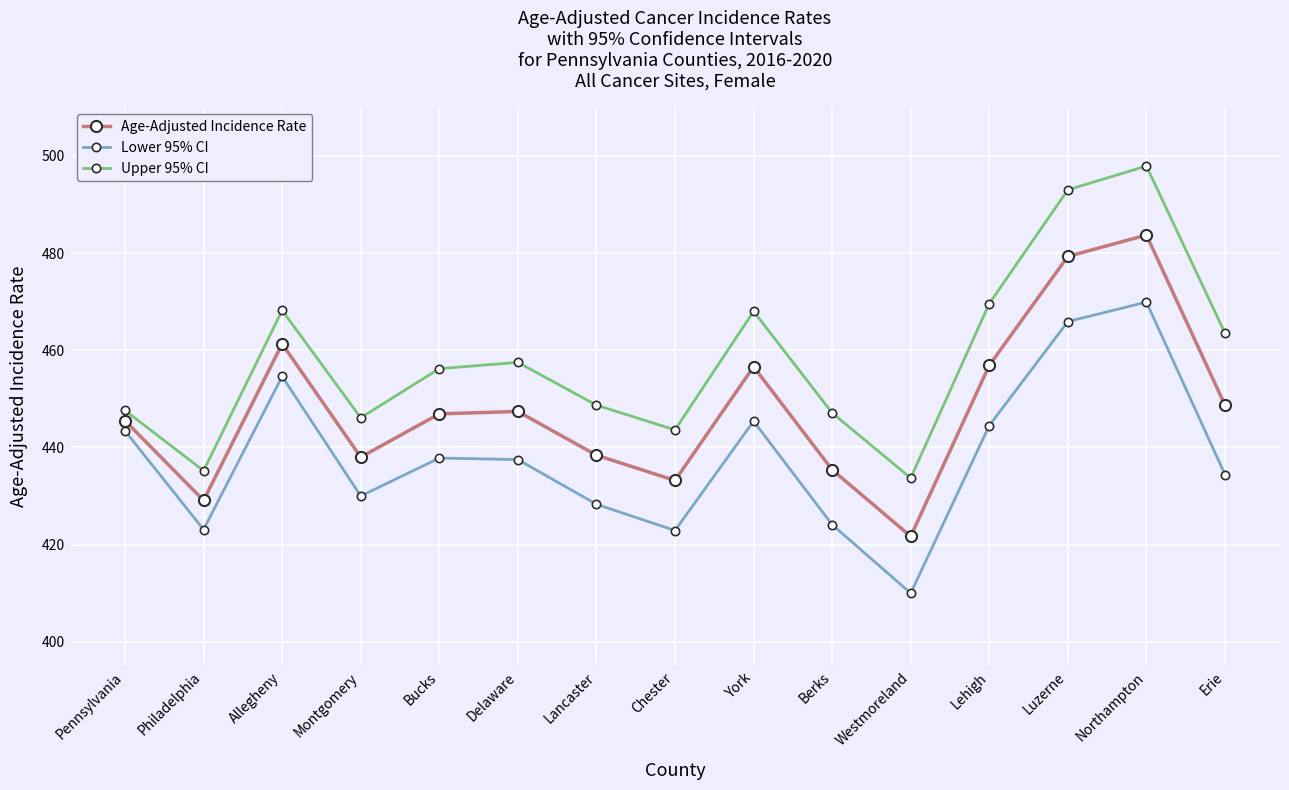

What is the label of the 4th point from the left?

Montgomery